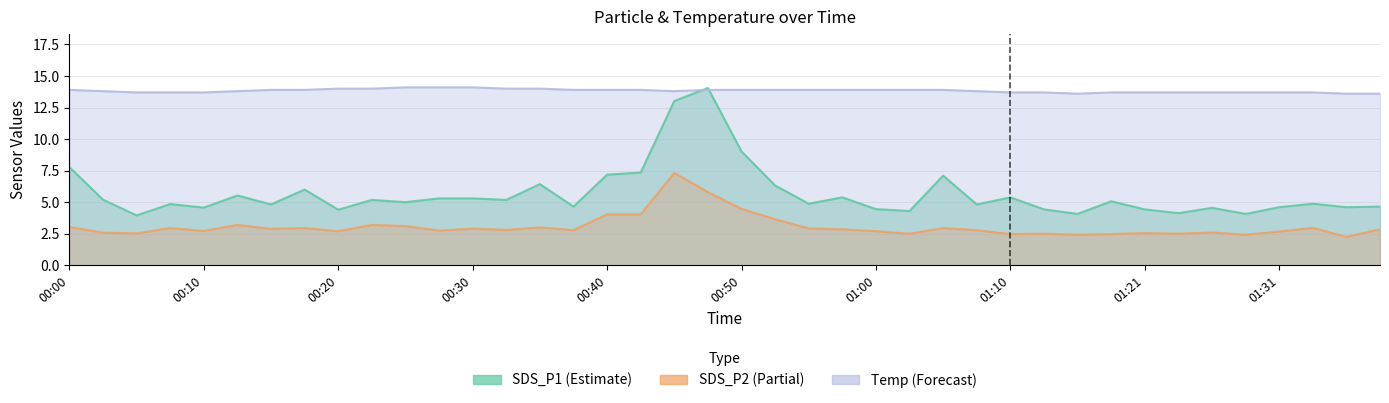

List the labels in order of SDS_P2 value, smallest first.

01:36, 01:15, 01:29, 01:10, 01:18, 01:03, 01:13, 01:24, 00:05, 01:21, 00:03, 01:26, 01:31, 00:20, 01:00, 00:10, 00:28, 00:37, 01:08, 00:32, 00:58, 01:39, 00:15, 00:30, 00:55, 00:08, 00:18, 01:05, 01:34, 00:35, 00:00, 00:25, 00:13, 00:23, 00:52, 00:40, 00:42, 00:50, 00:48, 00:45